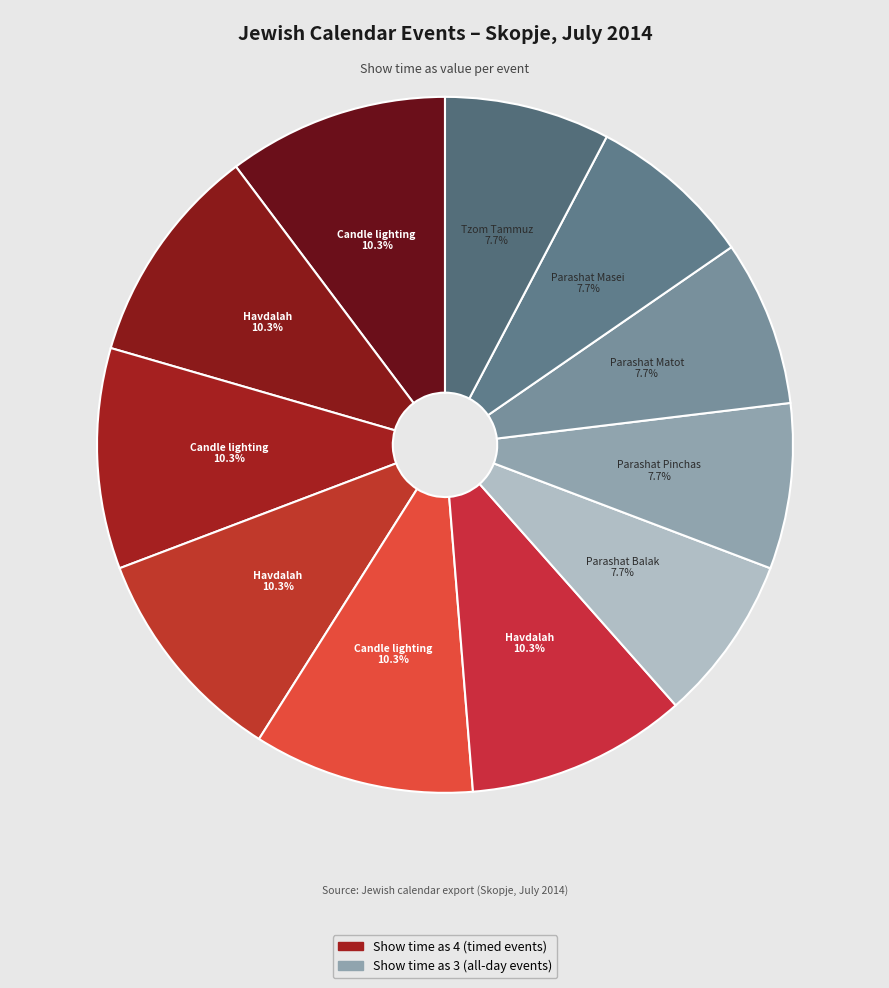

To the nearest percent, what is the average slice percentage?

9%